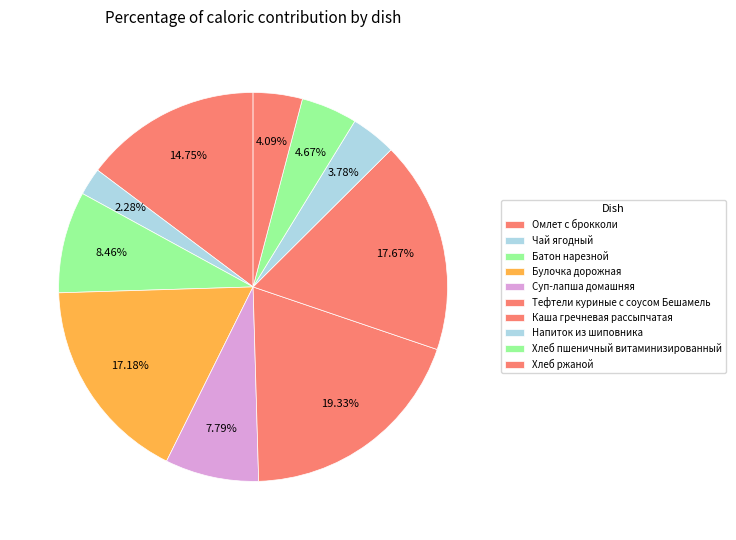

Between Хлеб ржаной and Напиток из шиповника, which is larger?

Хлеб ржаной